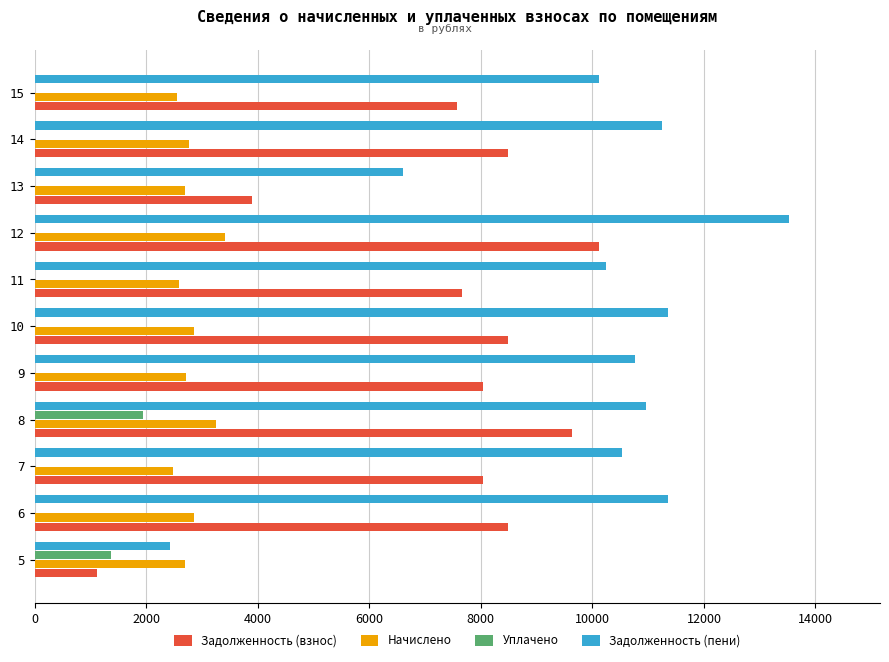

Which series changed the most between 8 and 13?

Задолженность (взнос)